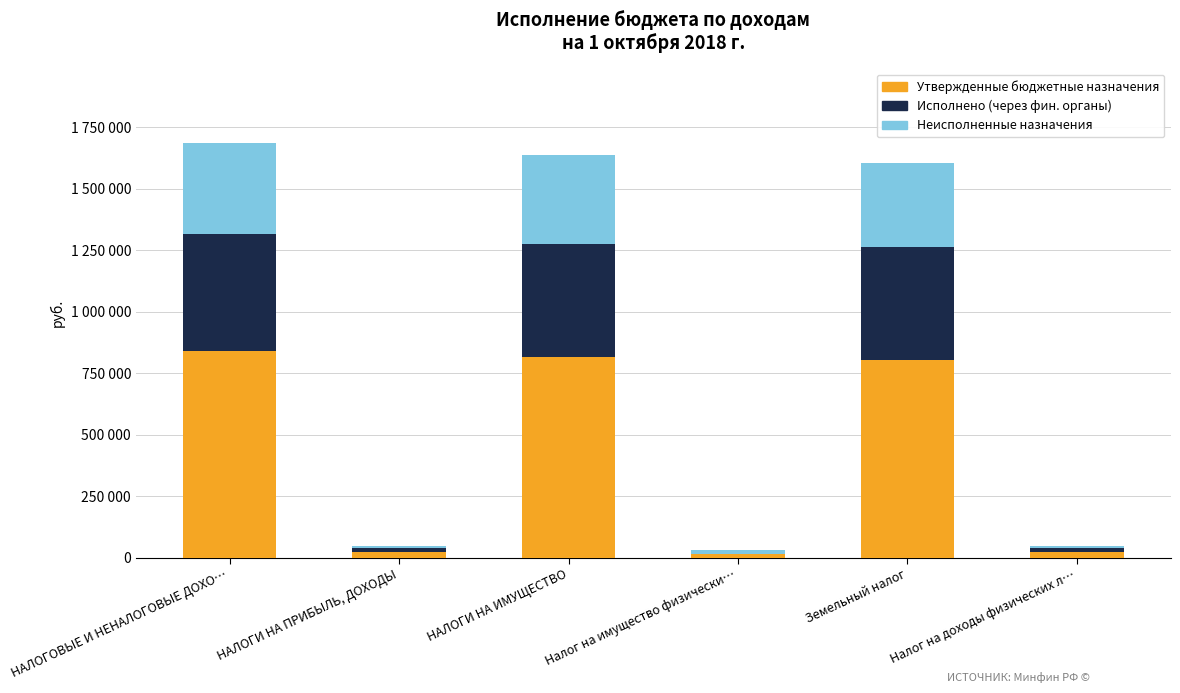

Where does the Утвержденные бюджетные назначения series first go above 803700?

НАЛОГОВЫЕ И НЕНАЛОГОВЫЕ ДОХО…